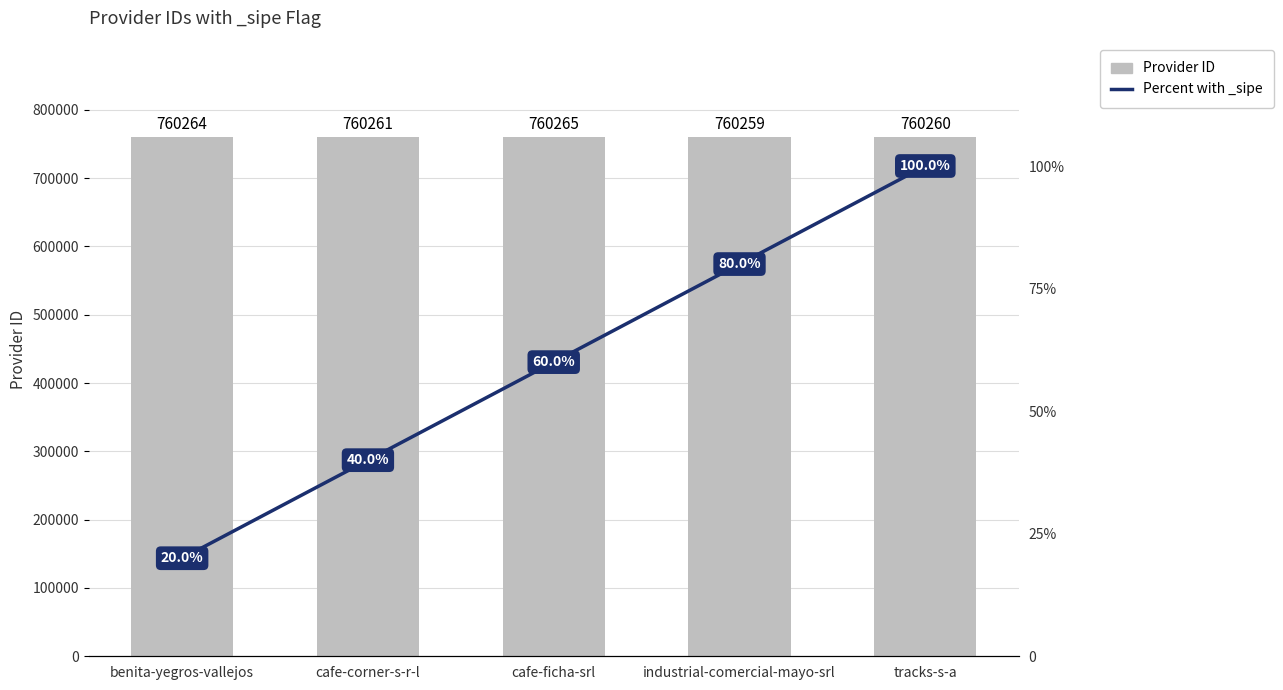

What is the value of the Percent with _sipe bar at the 1st from the left?

20